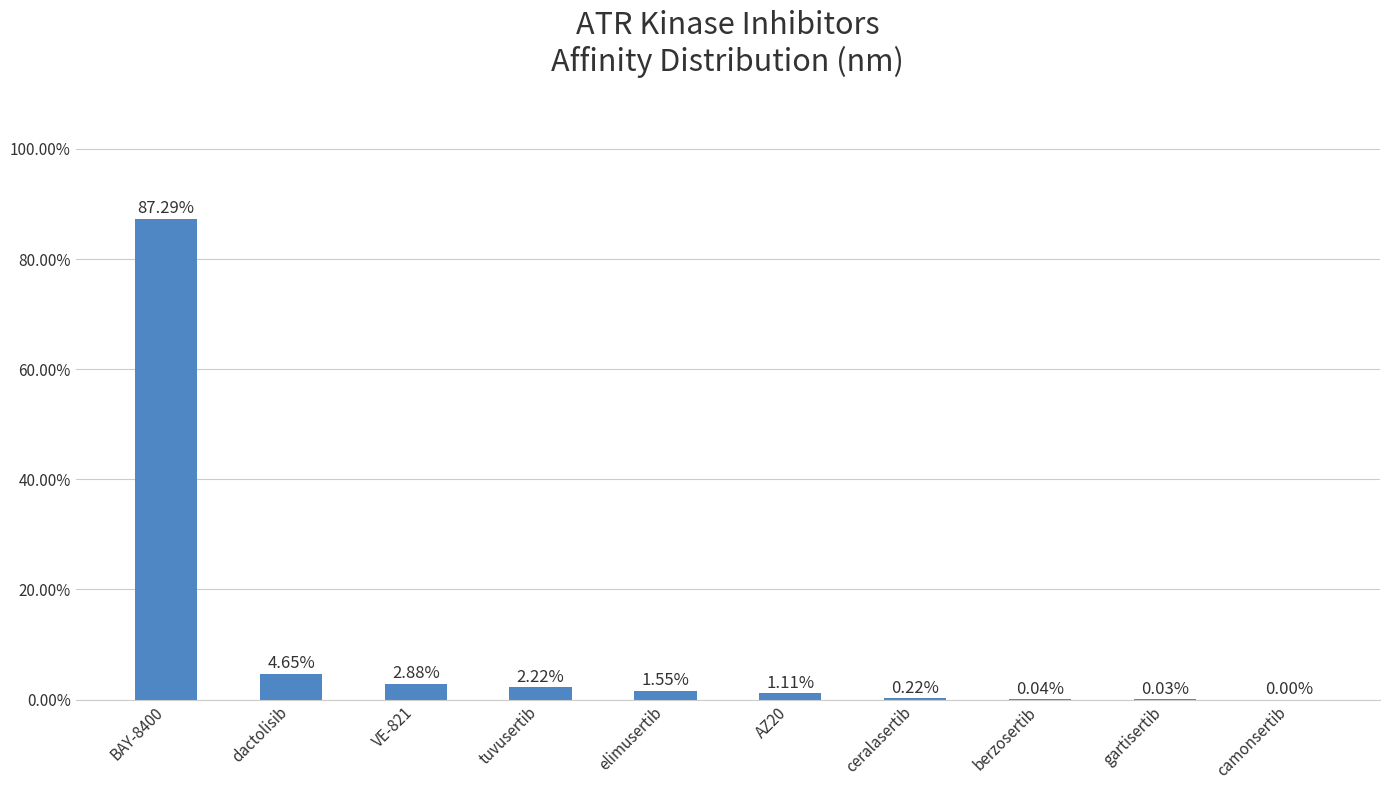

What is the sum of all values?

100.0